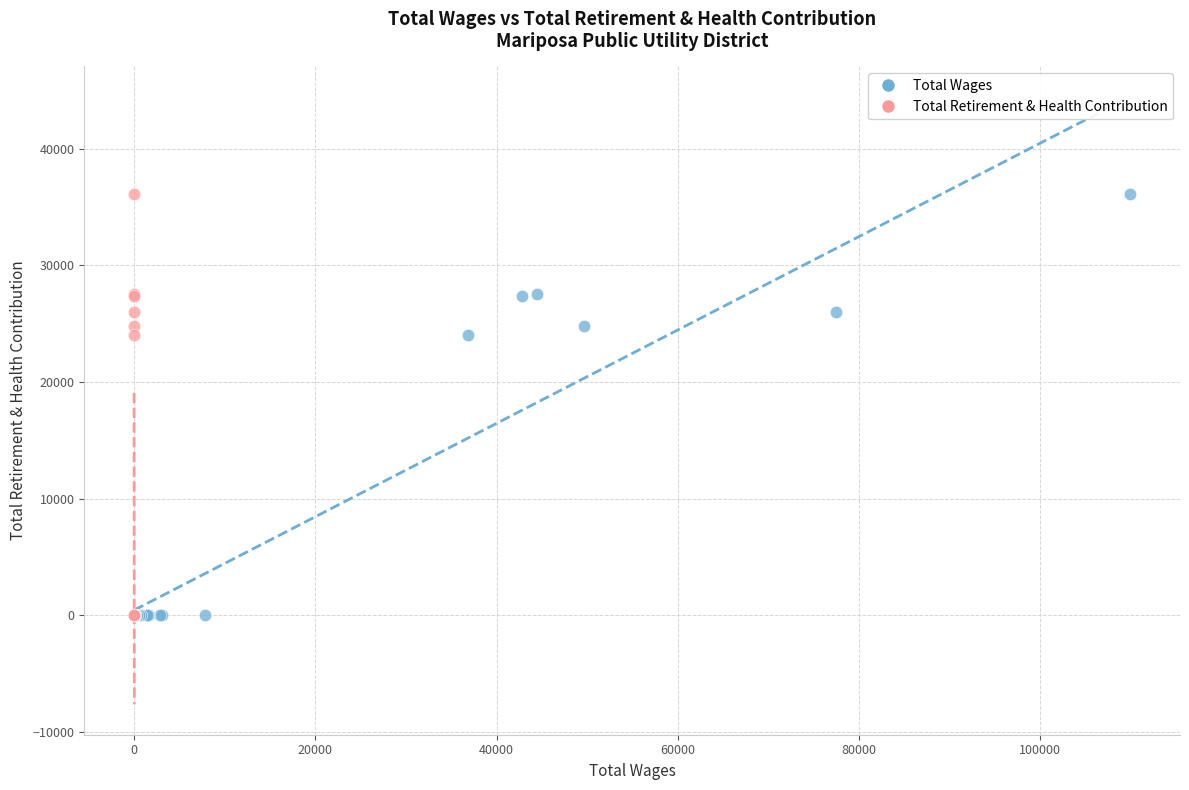

What are all the series names shown in the legend?

Total Wages, Total Retirement & Health Contribution